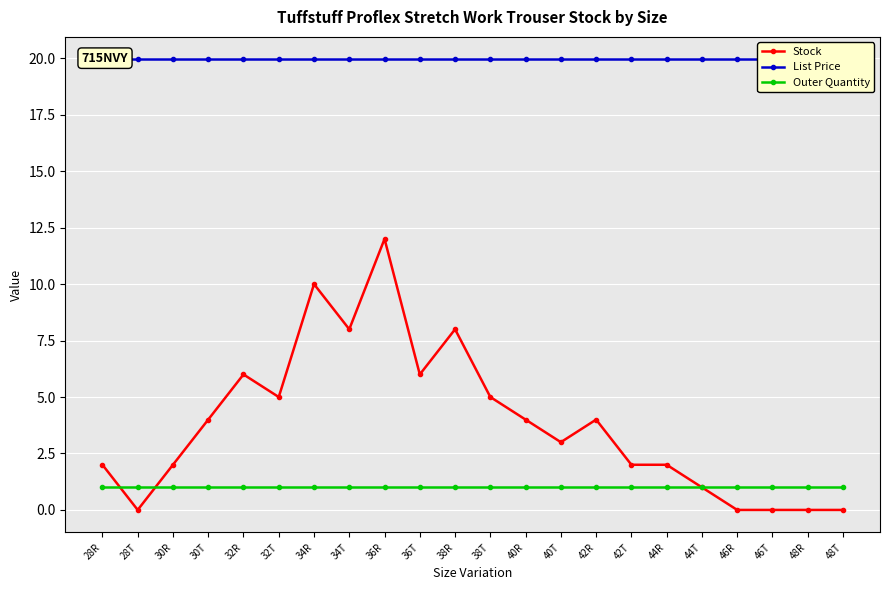

What is the label of the 11th point from the right?

38T